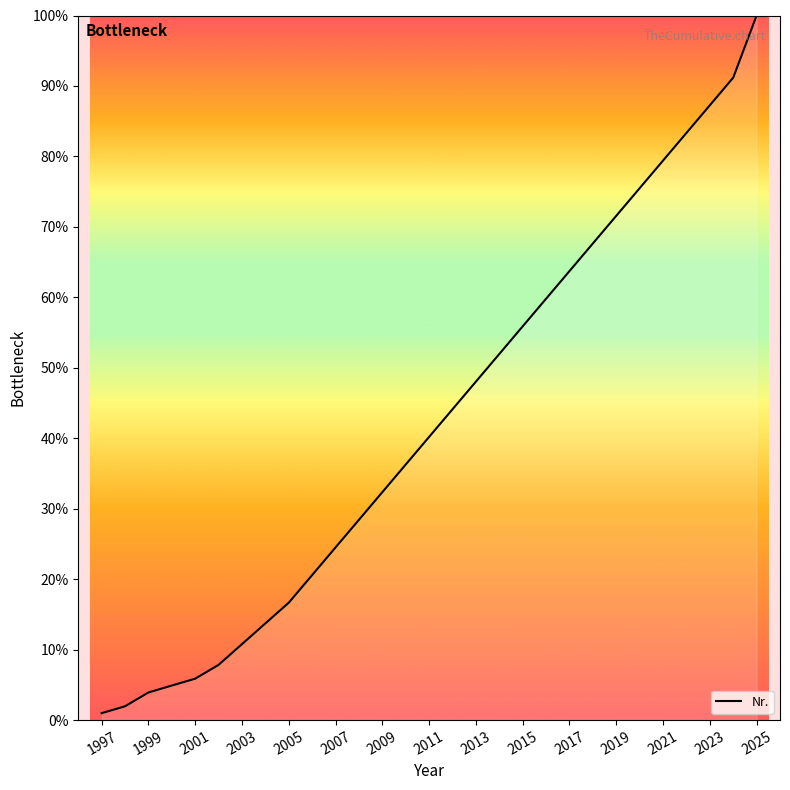

What is the difference between the maximum and minimum values?

99.0